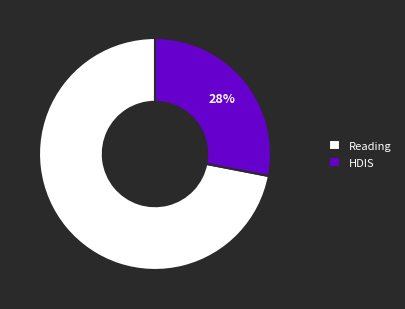

Which has a higher value, Reading or HDIS?

Reading